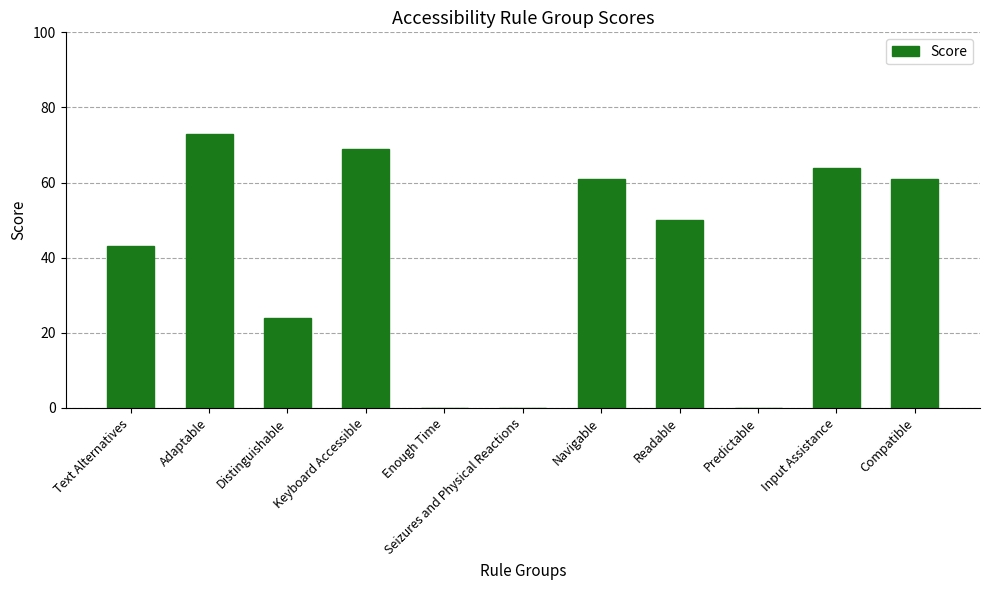

What is the maximum value shown in the chart?

73